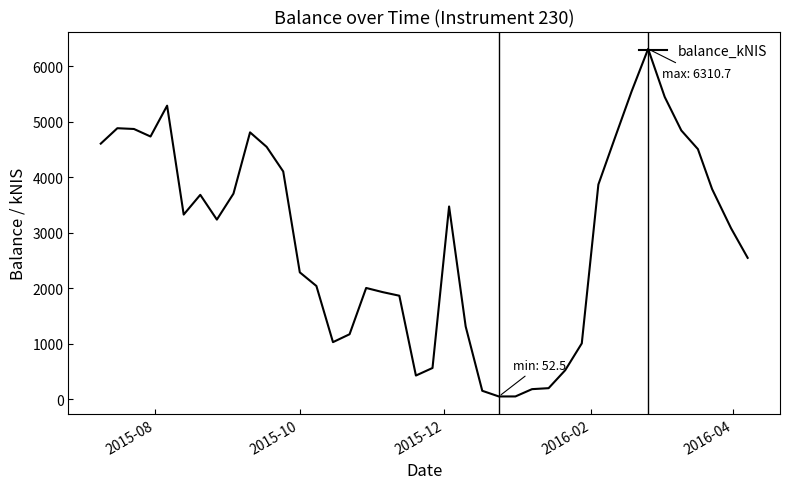

What is the difference between the maximum and minimum values?

6258.2